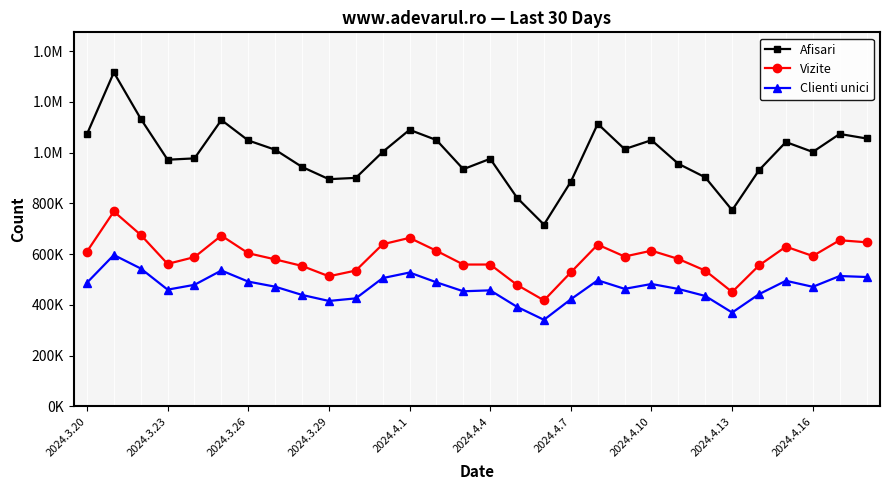

What are all the series names shown in the legend?

Afisari, Vizite, Clienti unici